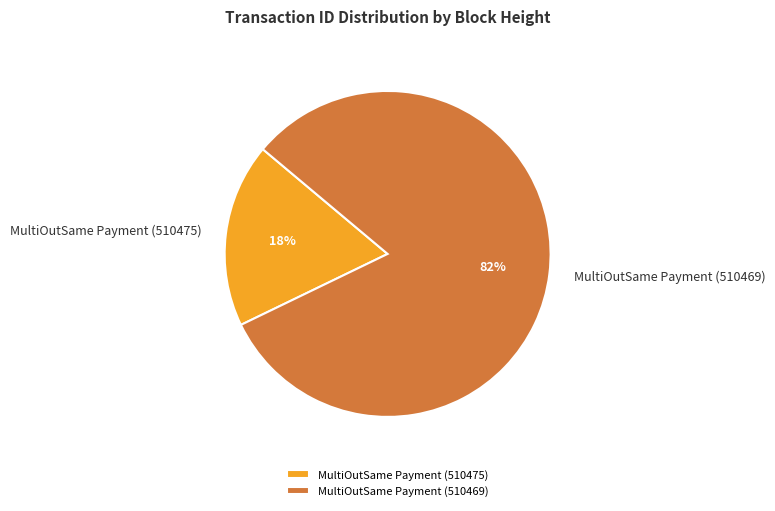

To the nearest percent, what is the average slice percentage?

50%